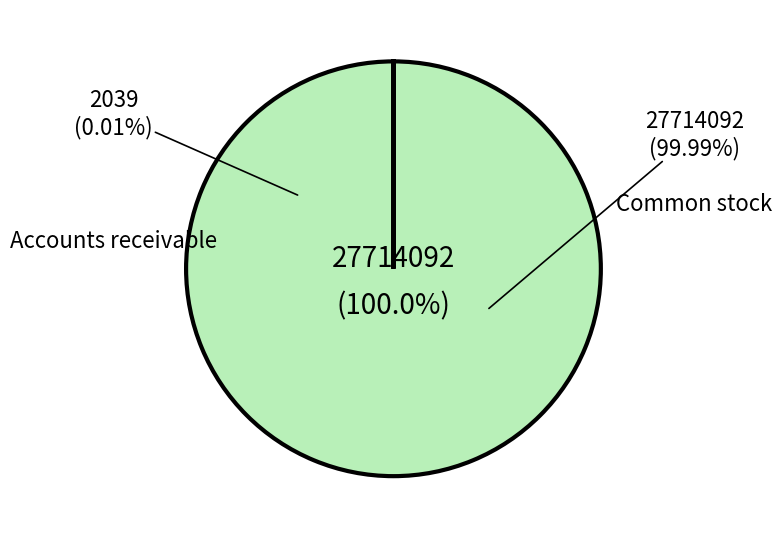

Combined, what portion of the pie is Common stock, shares issued and Accounts receivable, allowance for doubtful accounts?

100.0%